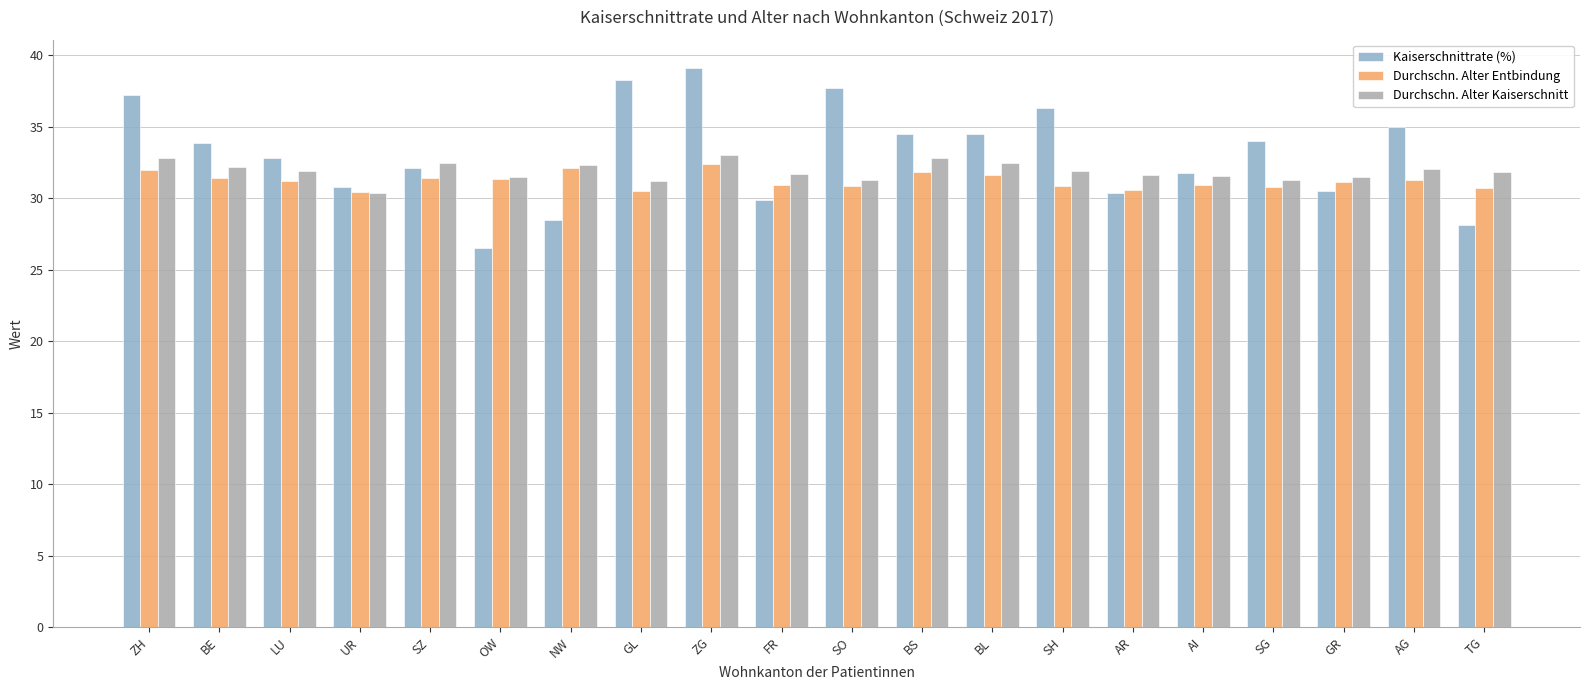

Which series has the largest total across all categories?

Kaiserschnittrate (%)